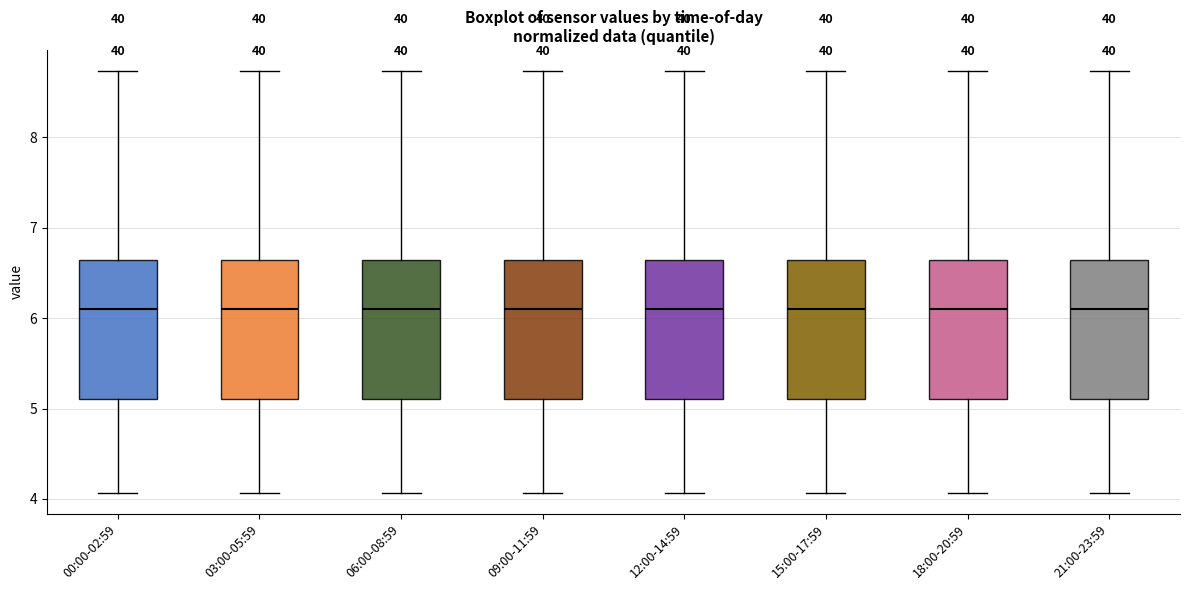

Reading left to right, transcribe this box plot: for each box, give where its median line is, the range the box spans, and where its two whiskers end, as read against the y-axis. The values are not printed on the chart, so give them approximately, as read against the axis.

00:00-02:59: median 6.1, box 5.1 to 6.6, whiskers 4.1 to 8.7
03:00-05:59: median 6.1, box 5.1 to 6.6, whiskers 4.1 to 8.7
06:00-08:59: median 6.1, box 5.1 to 6.6, whiskers 4.1 to 8.7
09:00-11:59: median 6.1, box 5.1 to 6.6, whiskers 4.1 to 8.7
12:00-14:59: median 6.1, box 5.1 to 6.6, whiskers 4.1 to 8.7
15:00-17:59: median 6.1, box 5.1 to 6.6, whiskers 4.1 to 8.7
18:00-20:59: median 6.1, box 5.1 to 6.6, whiskers 4.1 to 8.7
21:00-23:59: median 6.1, box 5.1 to 6.6, whiskers 4.1 to 8.7